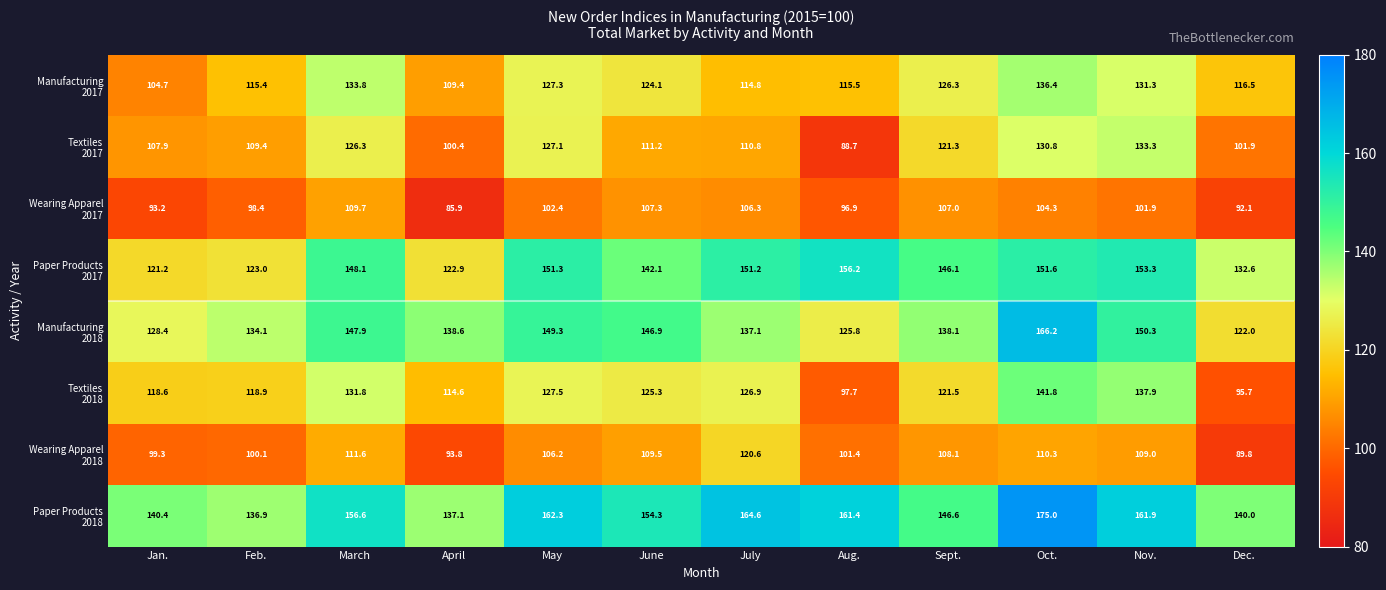

What is the total value across all series at Oct.?

1116.4